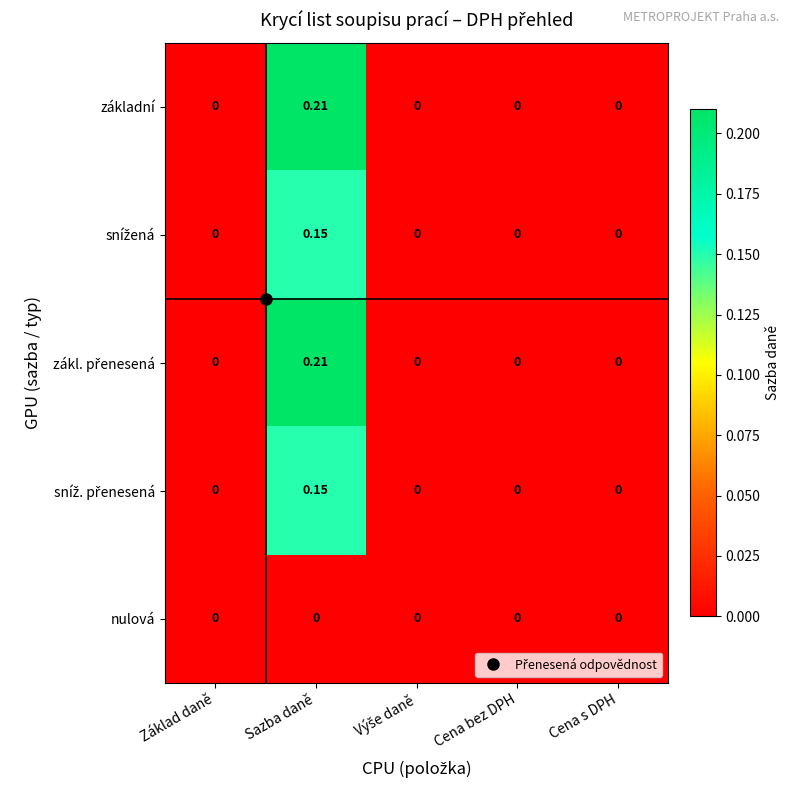

Which series has the largest total across all categories?

základní